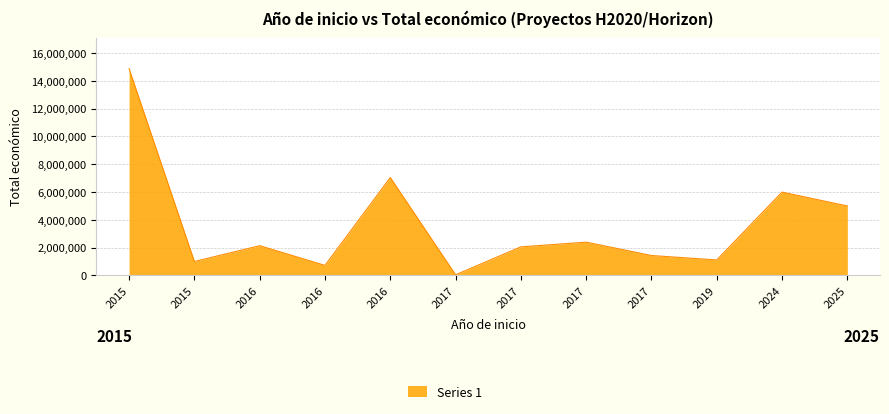

Is it true that the value at 2016 is 2875269?

False